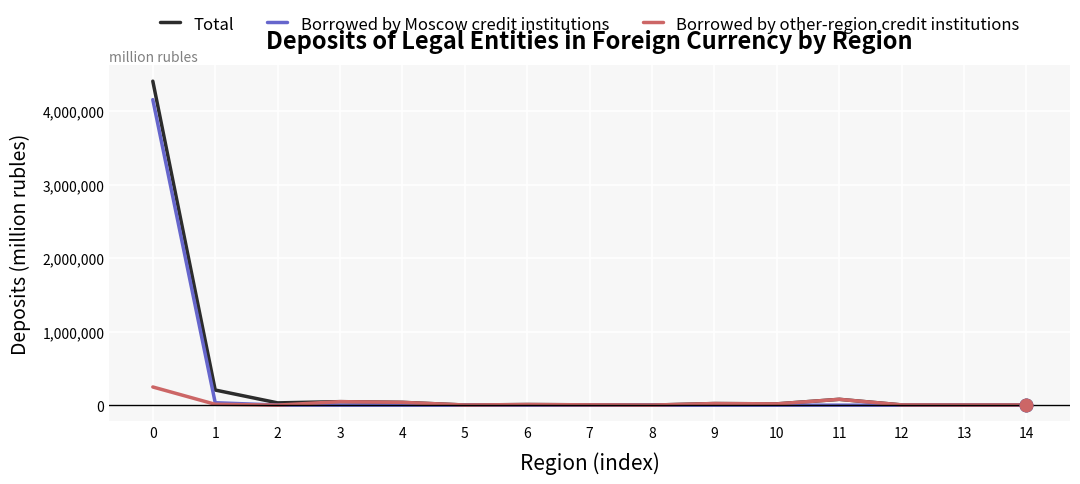

Which series has the widest spread of values?

Total